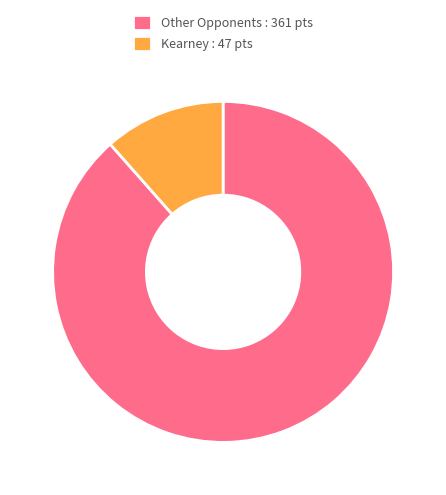

Does any single category account for the majority?

Yes